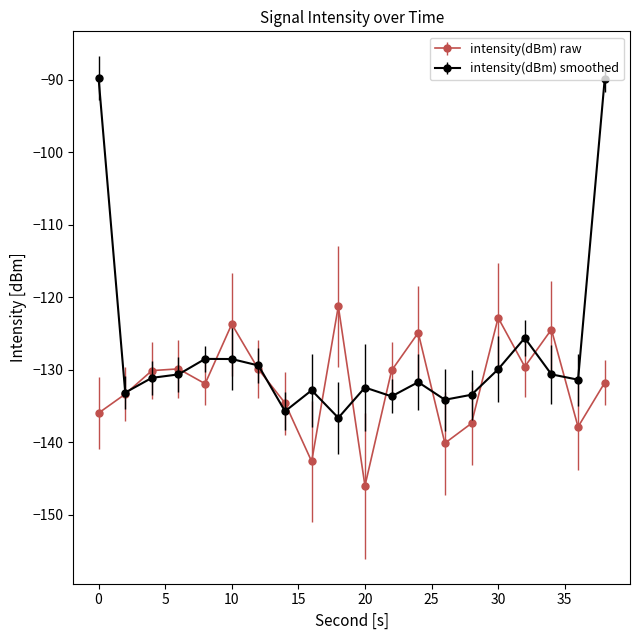

What is the value of the intensity(dBm) raw point at the 17th from the left?

-129.6